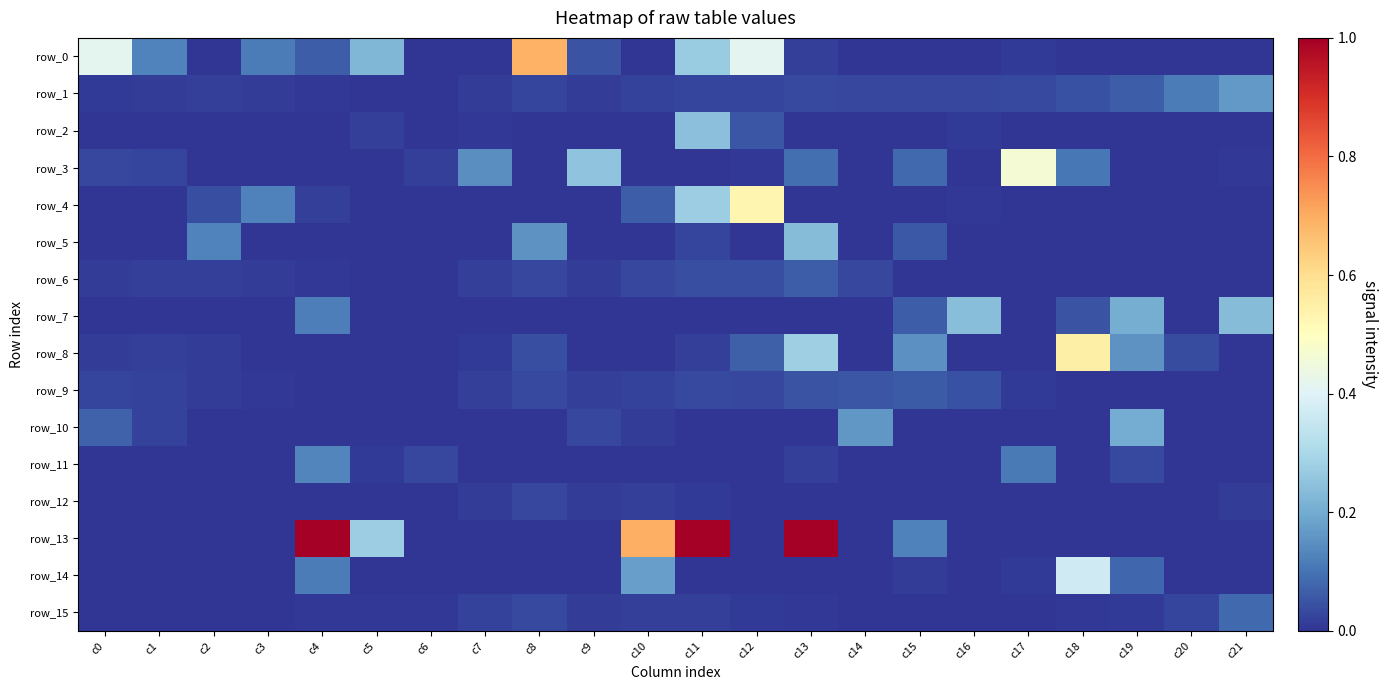

Is it true that row_11 equals 0.0 at c20?

True